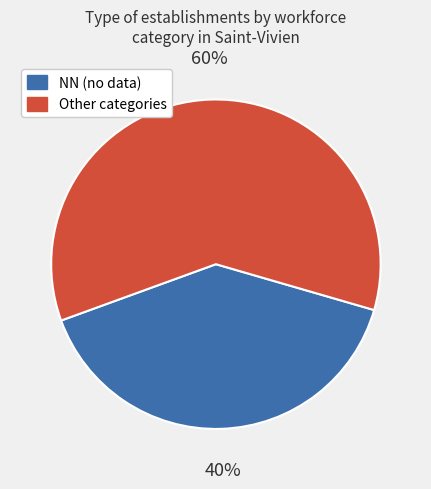

Is NN (no data) the majority of the pie?

No